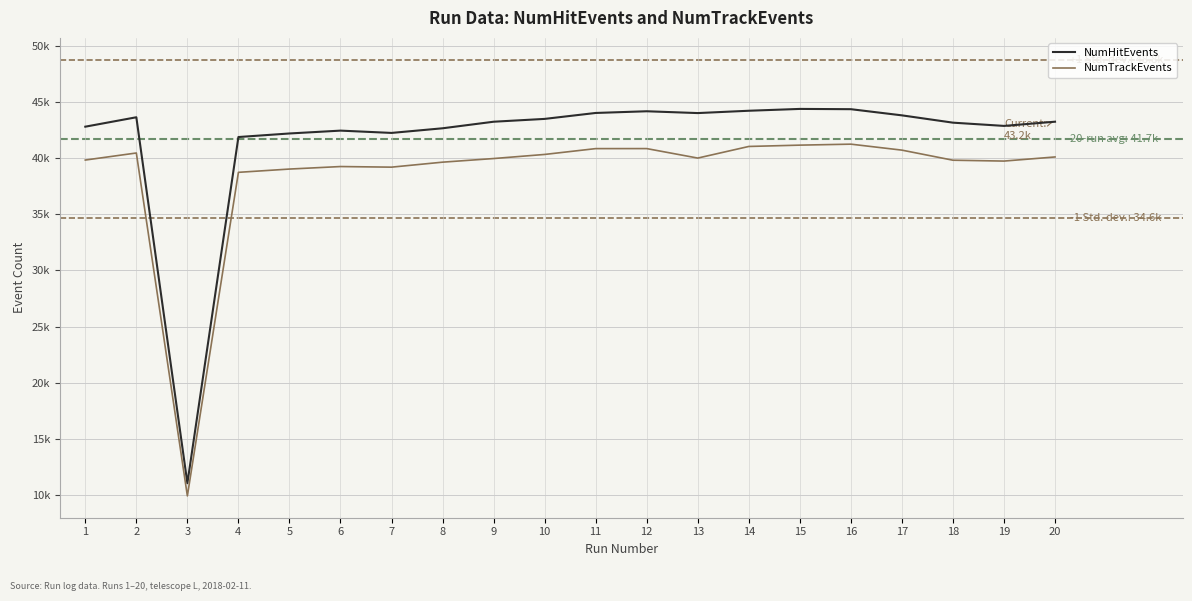

Does the chart display data point markers on the line(s)?

No